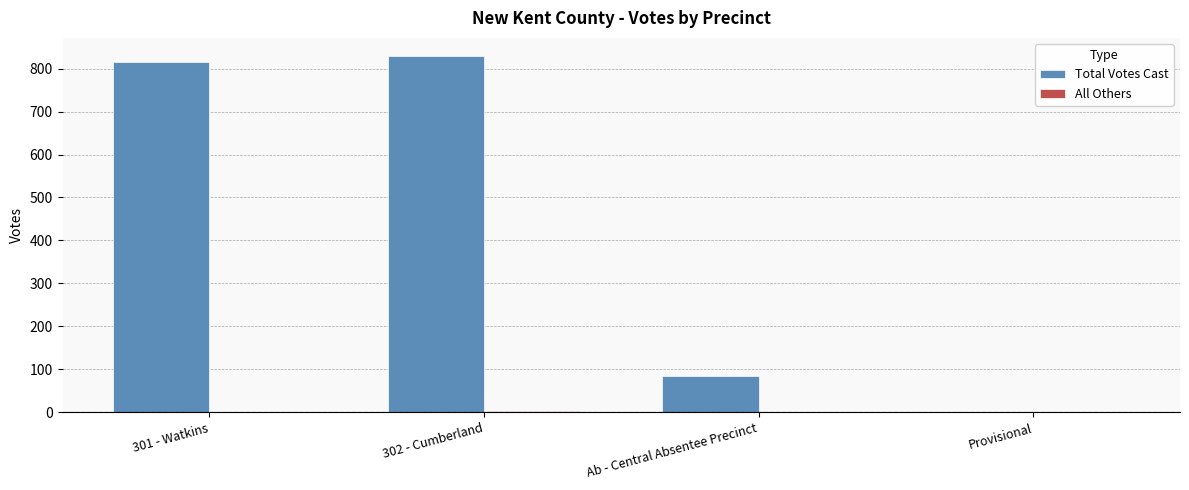

What is the total value across all series at Provisional?

1